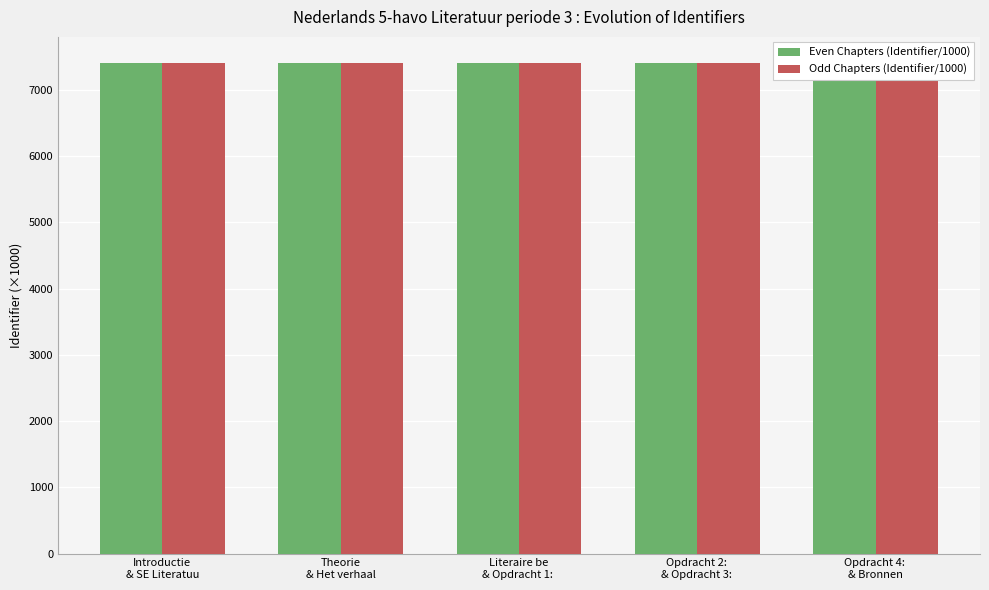

What is the label of the 1st bar from the left?

Introductie
& SE Literatuu